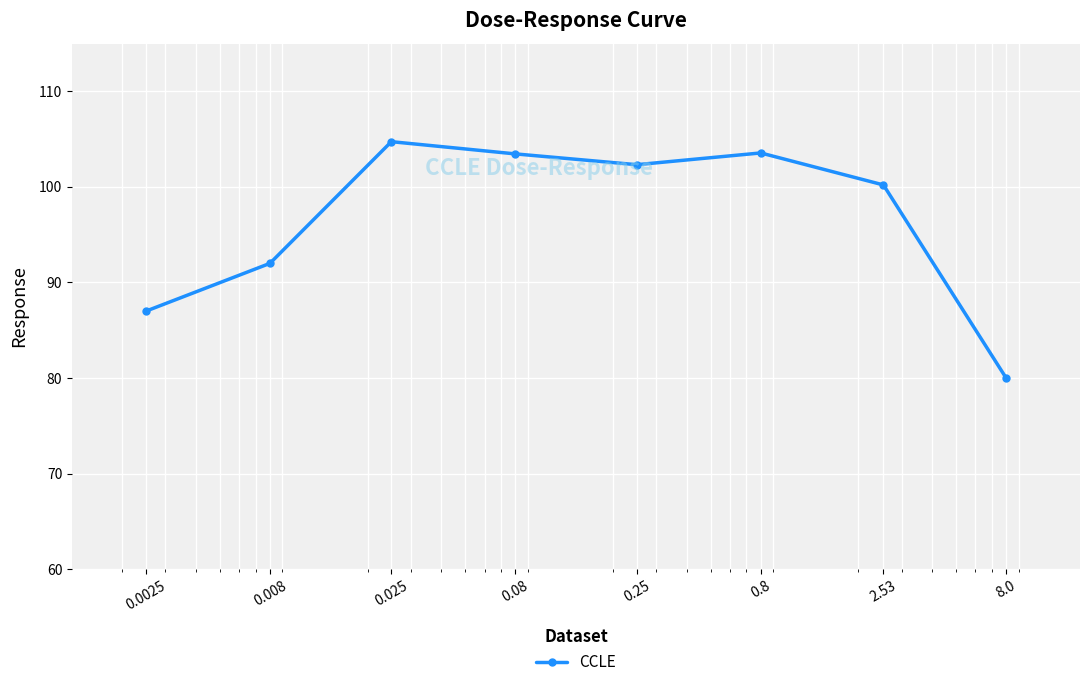

What is the average value?

96.7